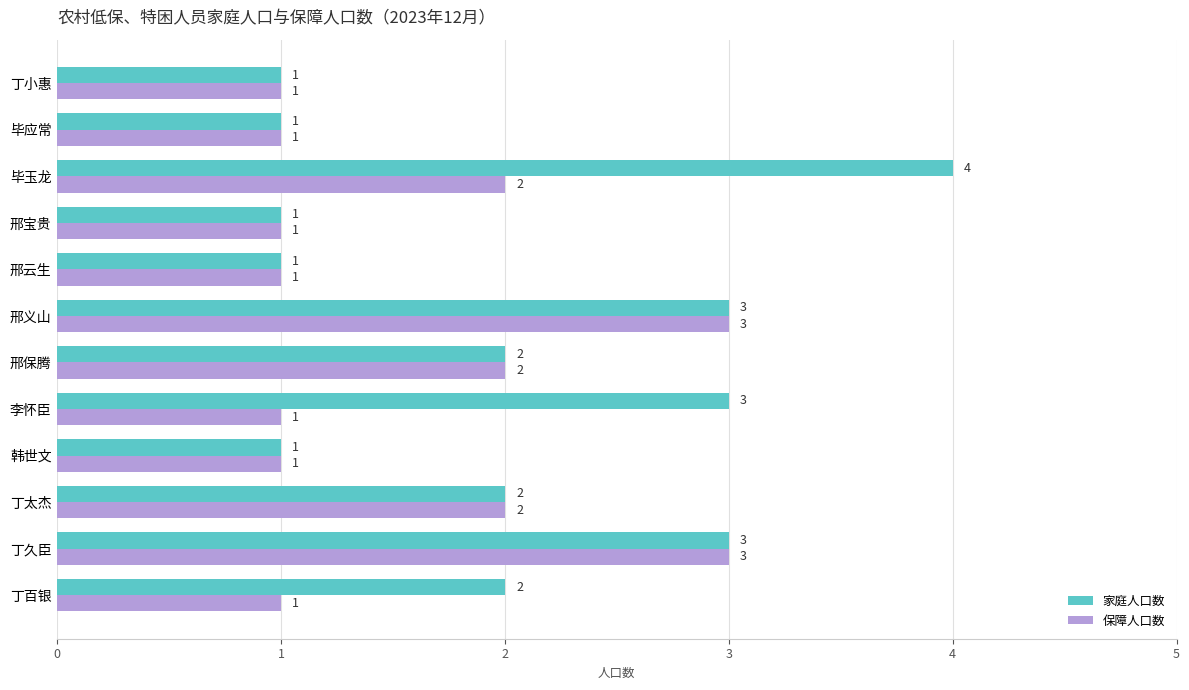

How many data points in 保障人口数 are above 1?

5